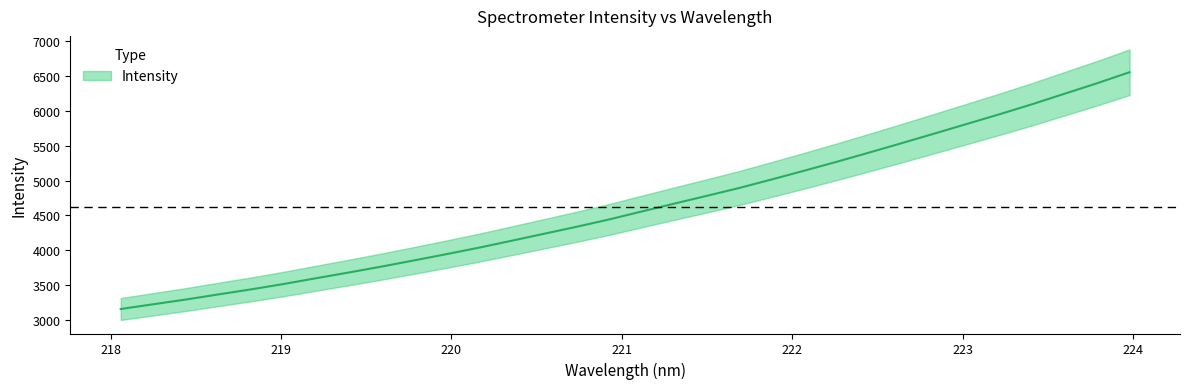

Which has a higher value, 218.2508 or 223.5987?

223.5987